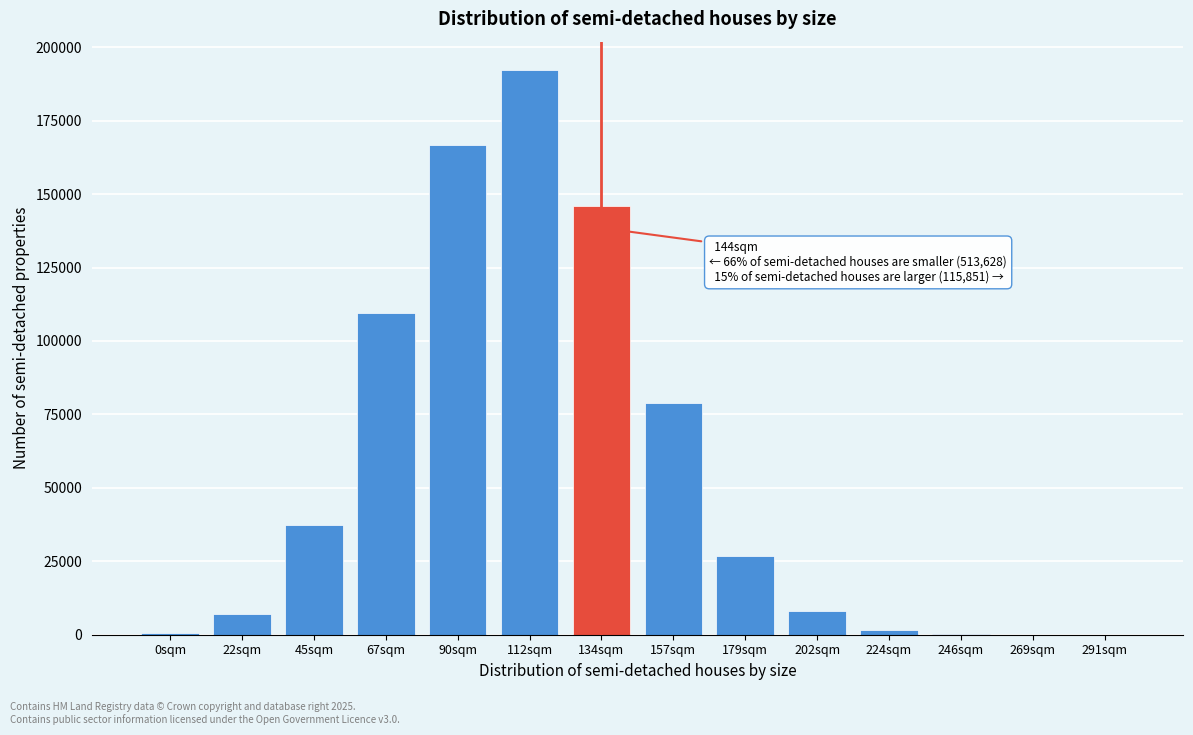

The value at 157sqm is 131418. True or false?

False